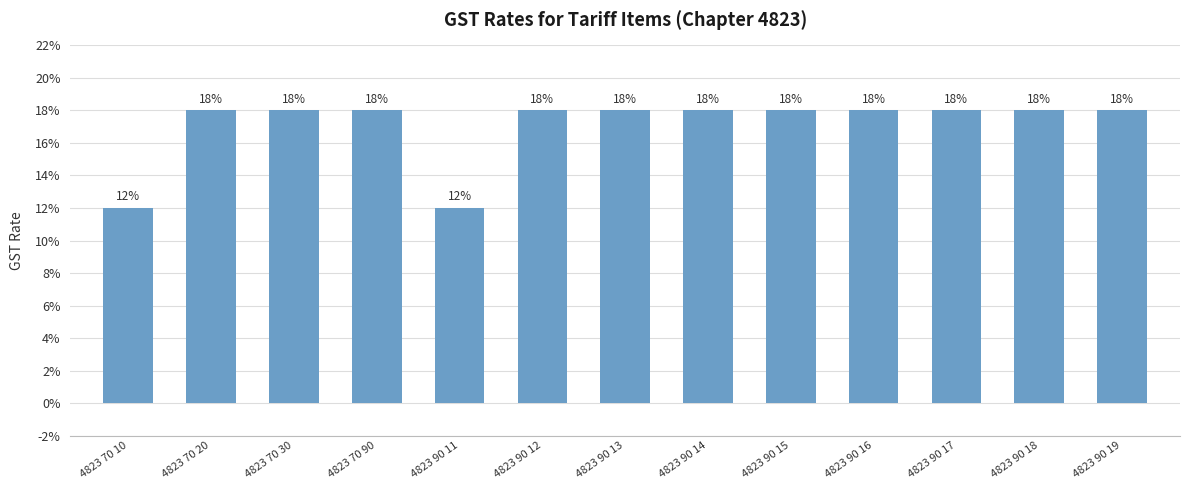

Reading left to right, list all the values displayed in this chart.

0.1	0.2	0.2	0.2	0.1	0.2	0.2	0.2	0.2	0.2	0.2	0.2	0.2